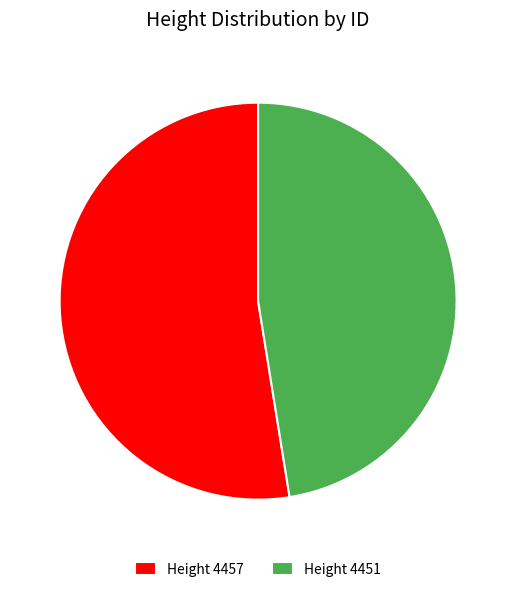

Is there any slice that represents more than half of the pie?

Yes